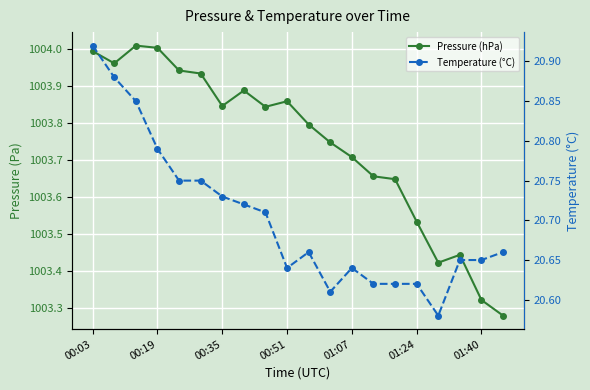

True or false: Pressure (hPa) and Temperature (°C) intersect in this chart.

False